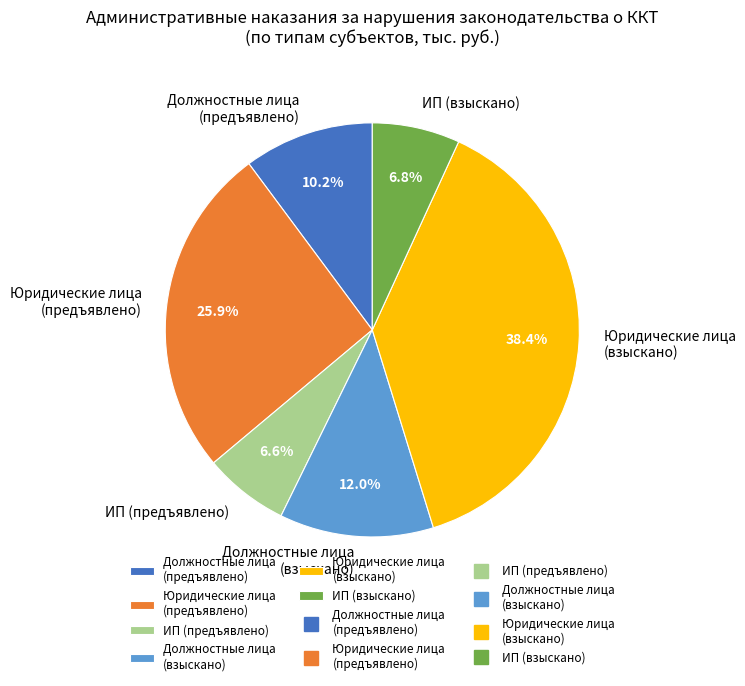

Is the sum of ИП (предъявлено) and Должностные лица (предъявлено) greater than half?

No